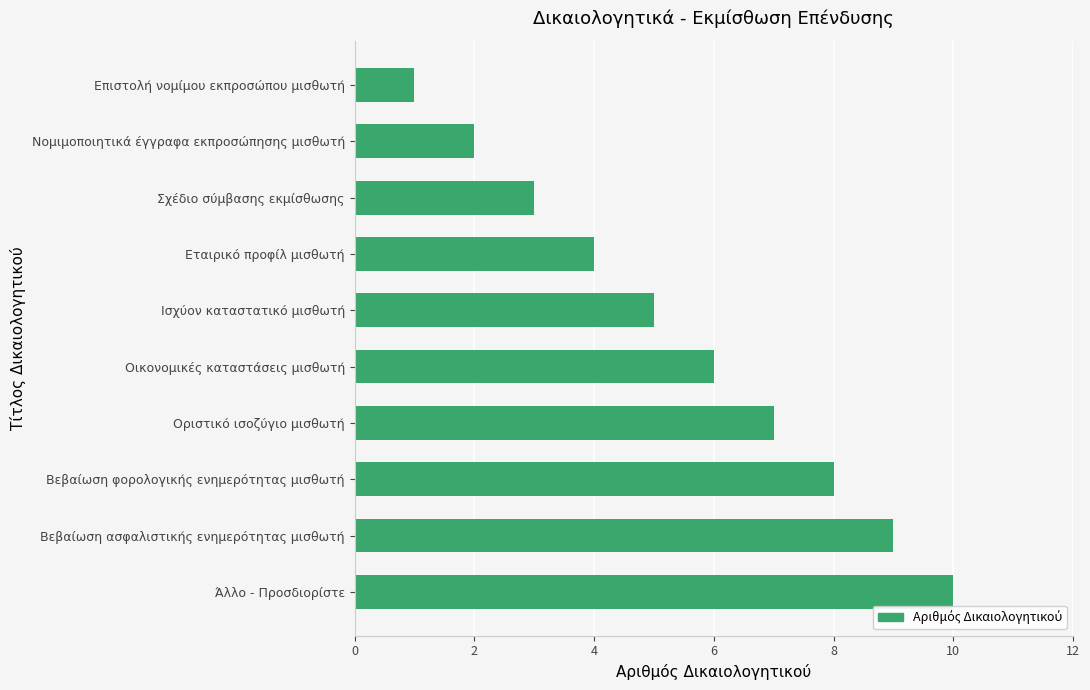

Which label corresponds to the smallest value in the chart?

Επιστολή νομίμου εκπροσώπου μισθωτή